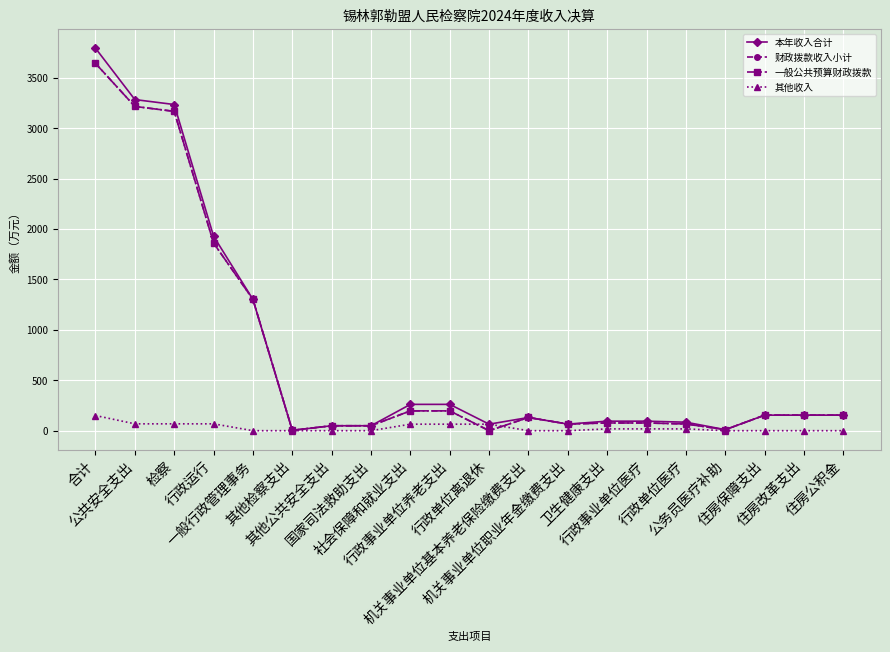

At which label does 财政拨款收入小计 reach its peak?

合计